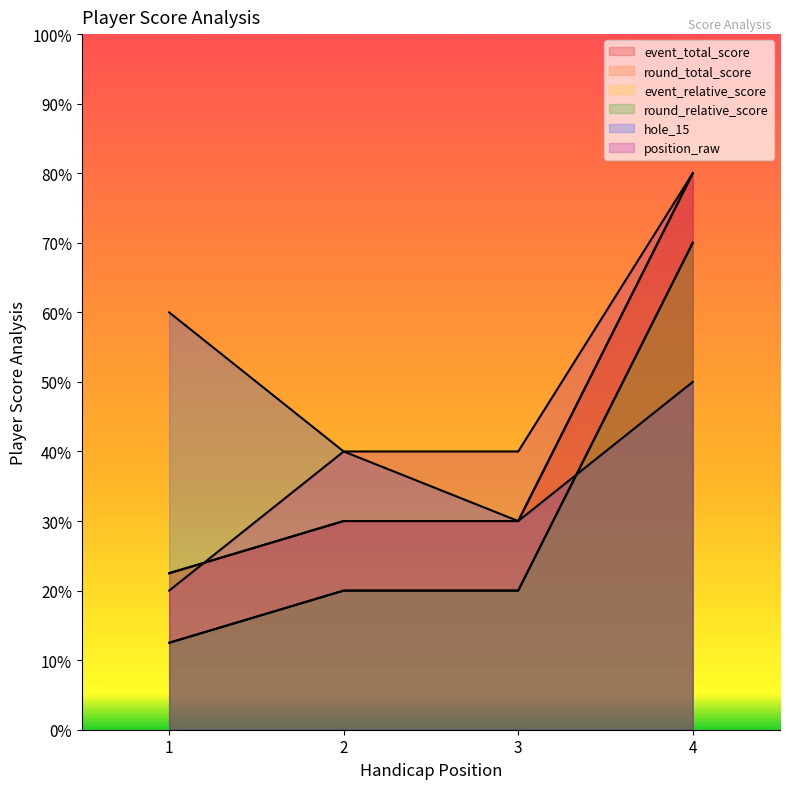

Reading left to right, what are all the values shown in this chart?

event_total_score: 1=22.5	2=30.0	3=30.0	4=80.0
round_total_score: 1=22.5	2=30.0	3=30.0	4=80.0
event_relative_score: 1=12.5	2=20.0	3=20.0	4=70.0
round_relative_score: 1=12.5	2=20.0	3=20.0	4=70.0
hole_15: 1=60.0	2=40.0	3=30.0	4=50.0
position_raw: 1=20.0	2=40.0	3=40.0	4=80.0